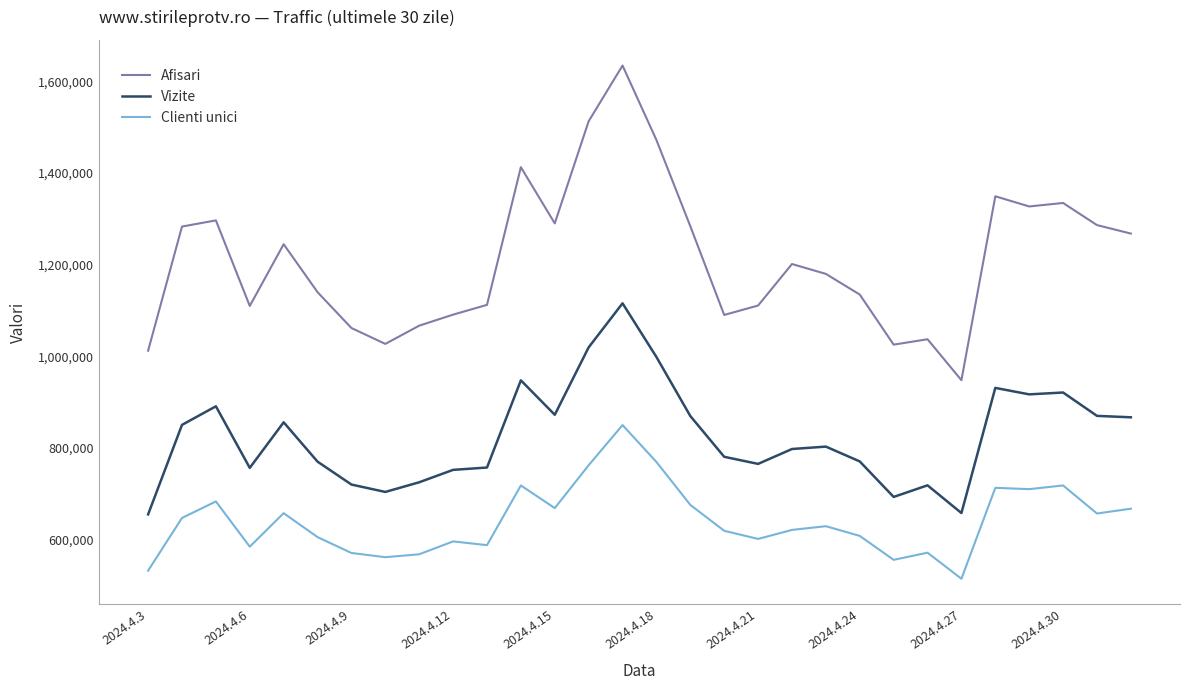

What is the difference between the maximum and minimum values in the Afisari series?

686786